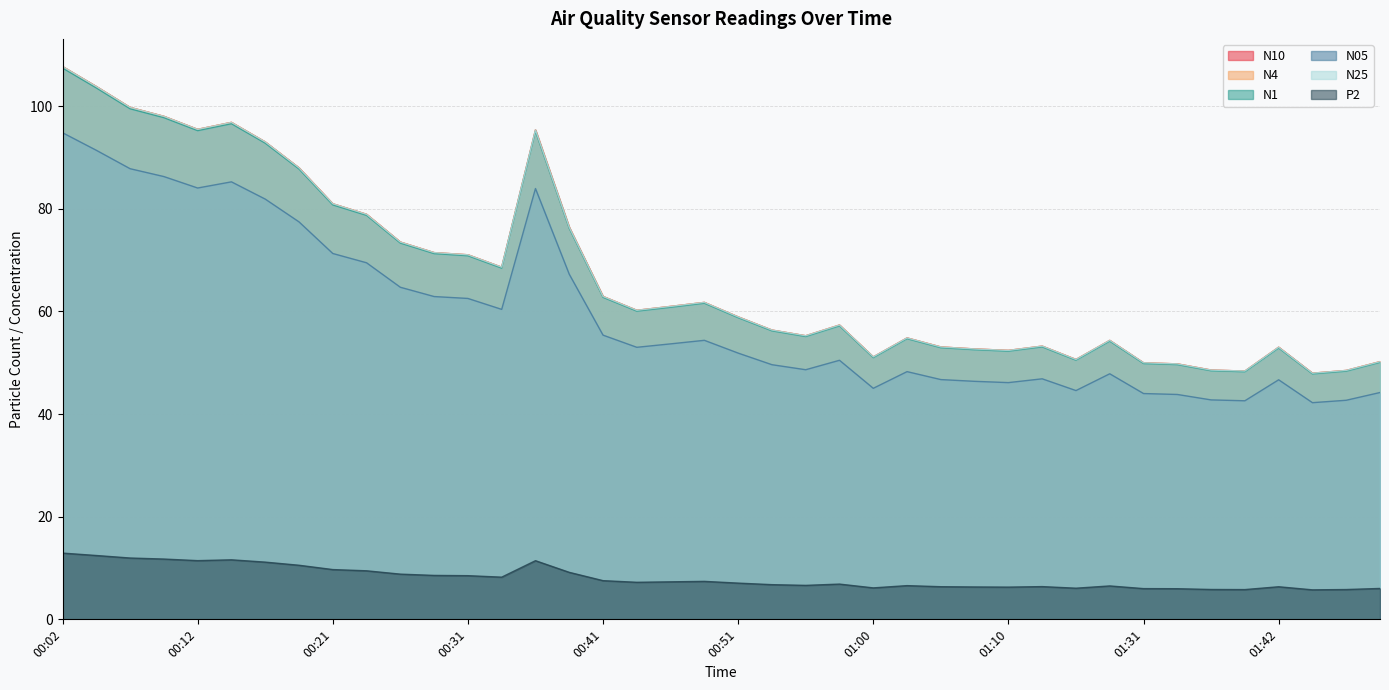

Rank the categories by N1 value from lowest to highest.

01:45, 01:40, 01:47, 01:37, 01:34, 01:31, 01:50, 01:15, 01:00, 01:10, 01:08, 01:42, 01:05, 01:13, 01:23, 01:03, 00:56, 00:53, 00:58, 00:51, 00:43, 00:46, 00:48, 00:41, 00:34, 00:31, 00:29, 00:26, 00:38, 00:24, 00:21, 00:19, 00:17, 00:36, 00:12, 00:14, 00:09, 00:07, 00:04, 00:02